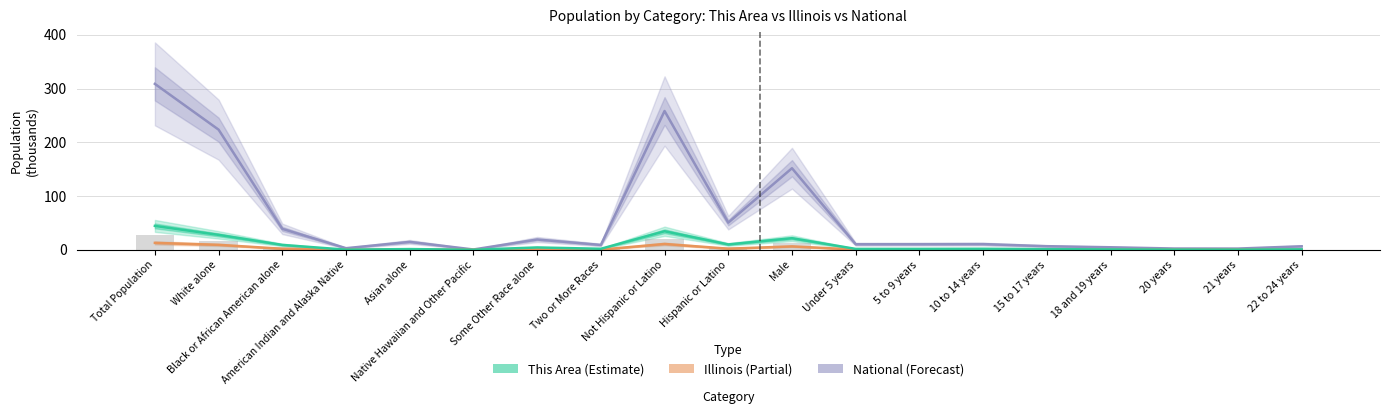

What is the total value across all series at 10 to 14 years?

12.9